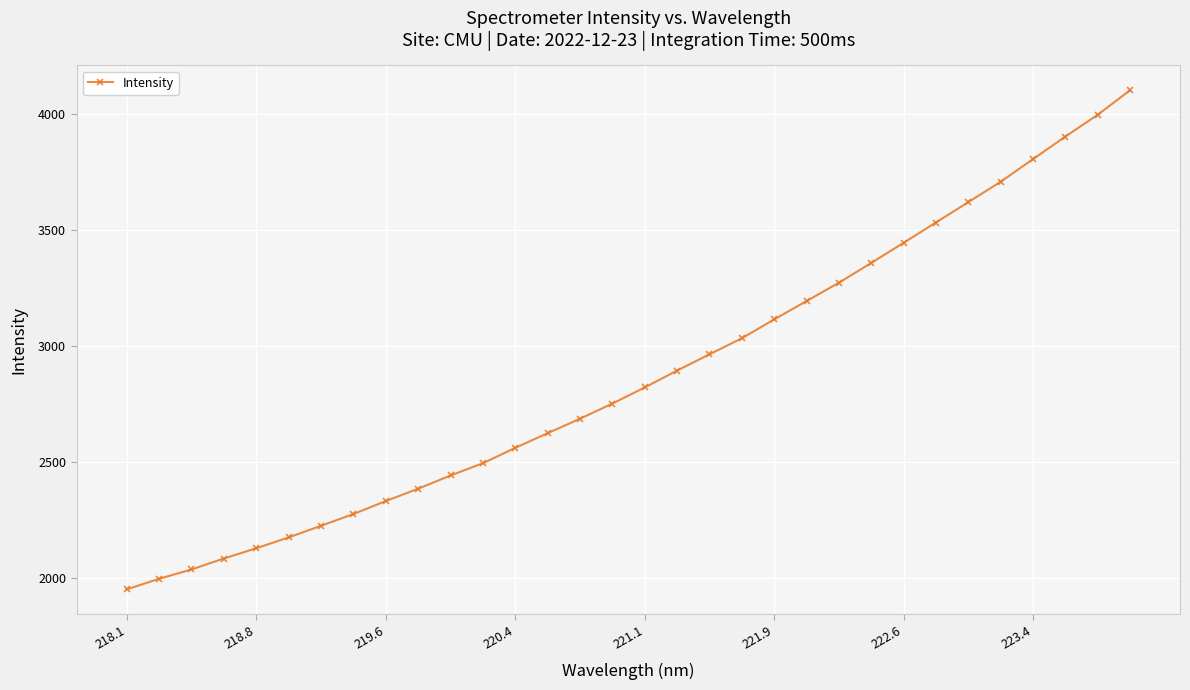

How many data points does each series have?

32